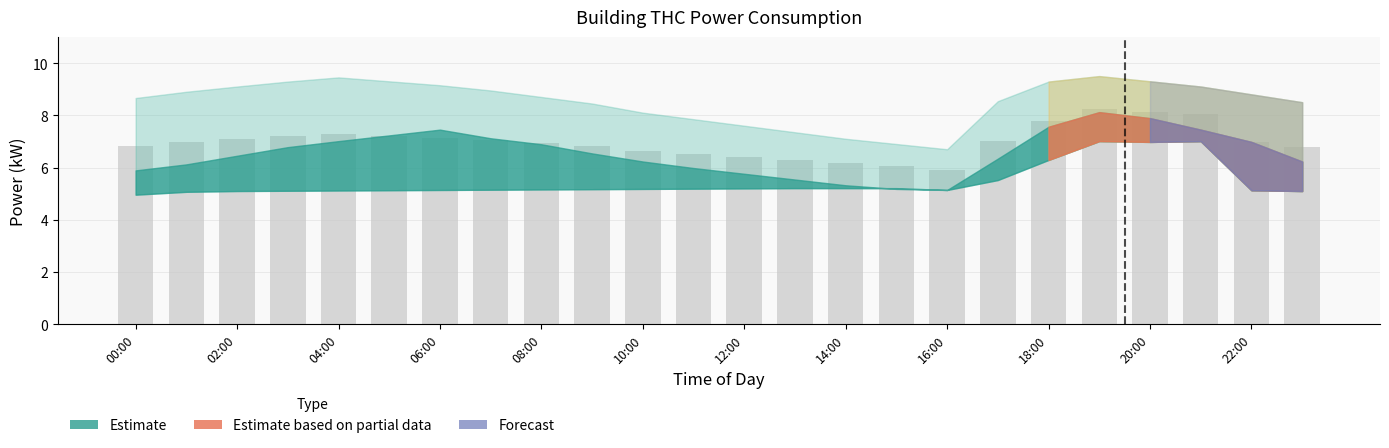

What is the sum of all values?

167.5